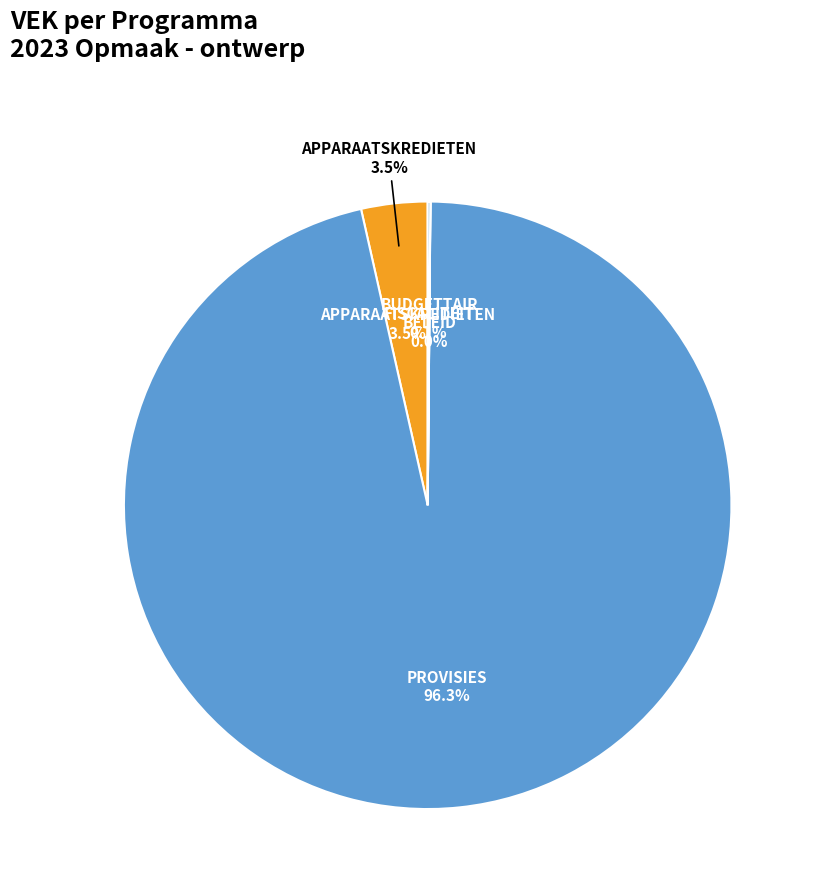

Does PROVISIES account for over 50% of the chart?

Yes